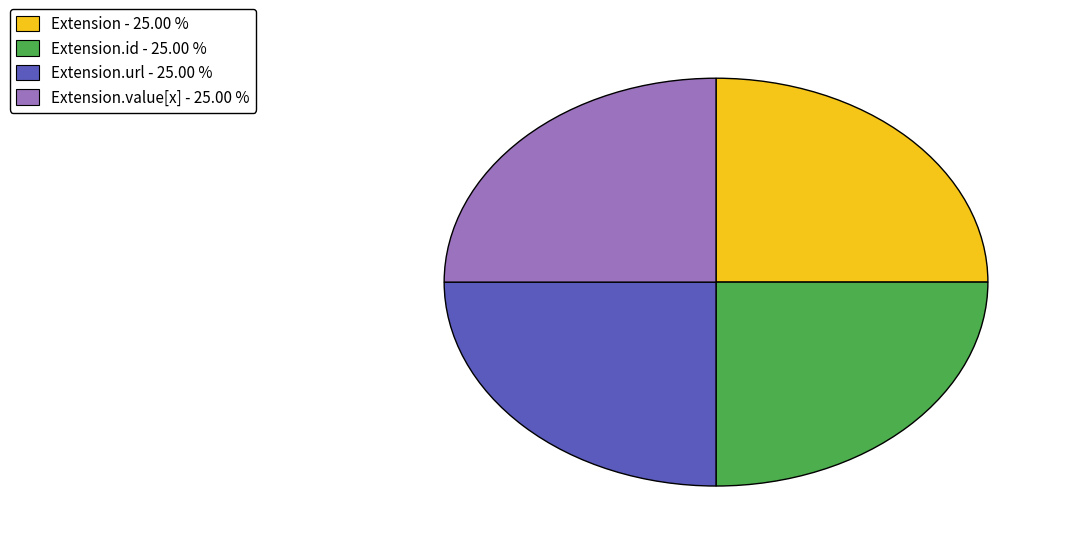

Is there a majority slice in this chart?

No